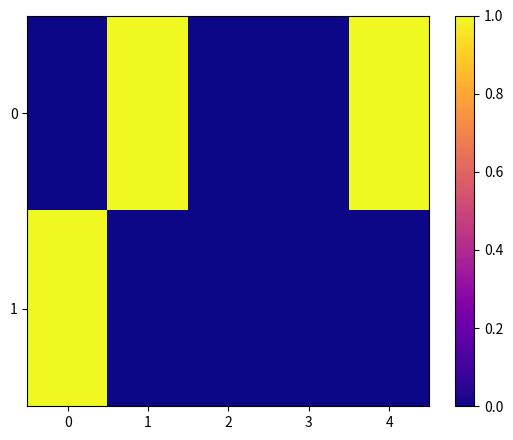

At how many categories does at least one series exceed 0?

3